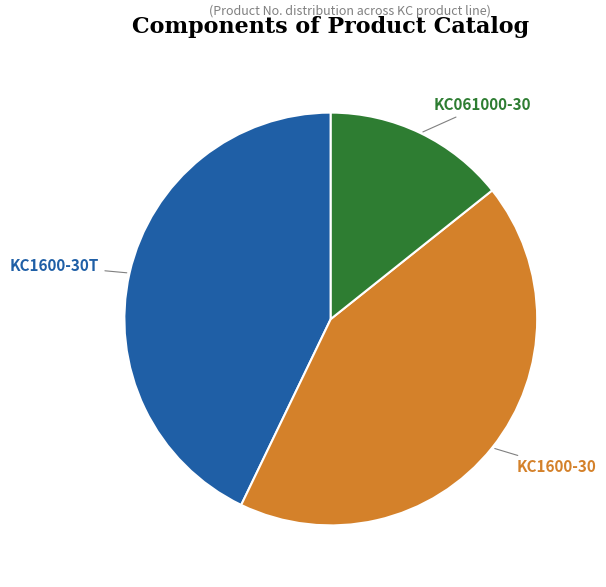

Does any single category account for the majority?

No